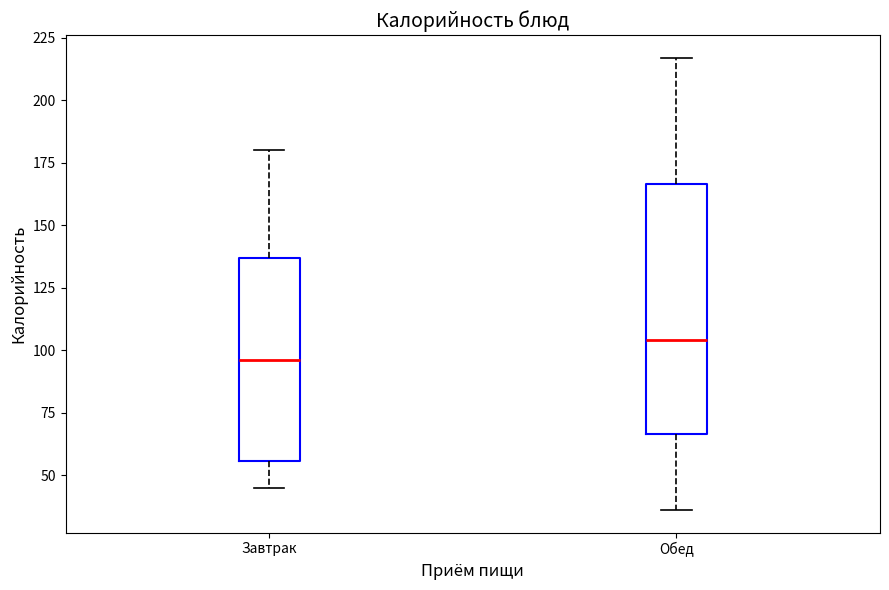

Which box is the tallest, from its lower edge to its upper edge?

Обед